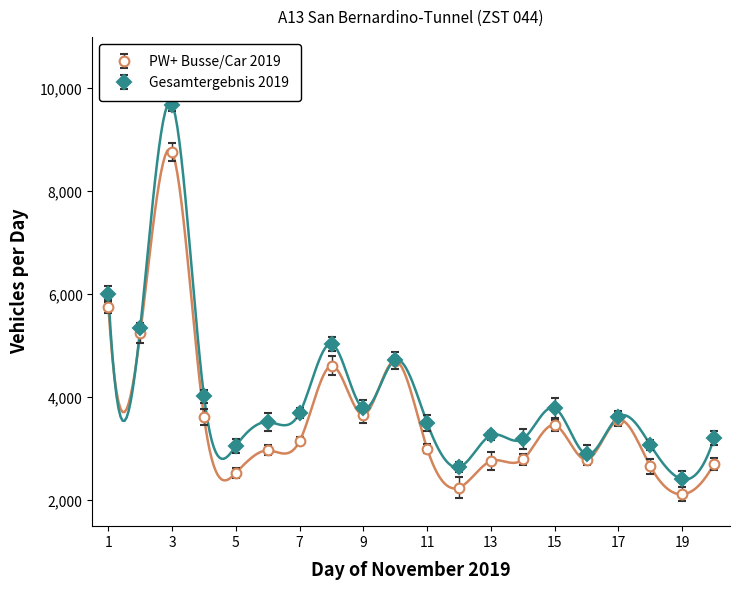

What is the average value of the Gesamtergebnis 2019 series?

4026